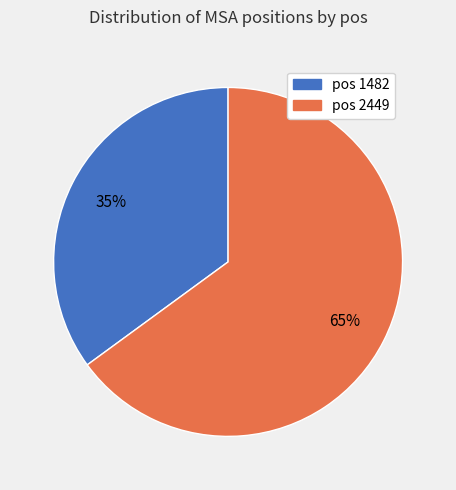

What percentage is the pos 2449 slice, to the nearest percent?

65%